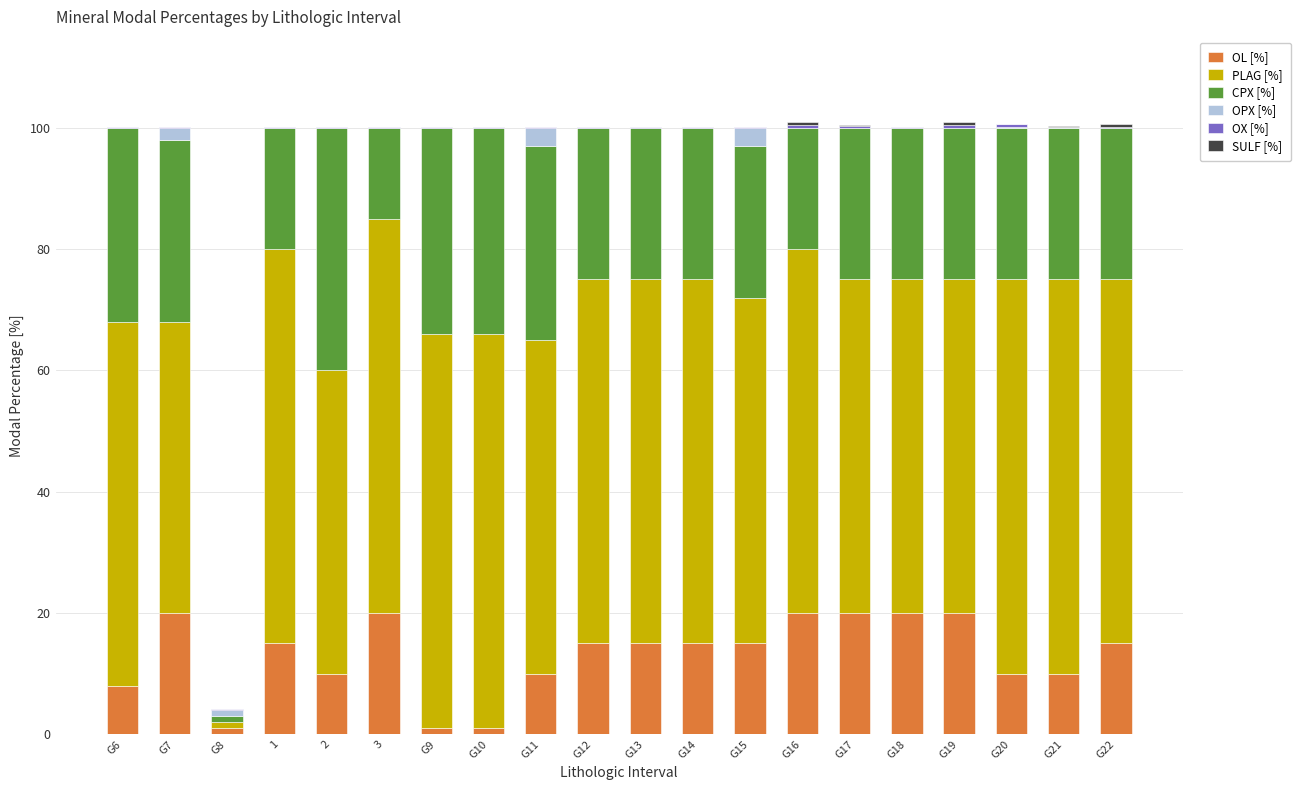

What is the highest value of the OL [%] series?

20.0